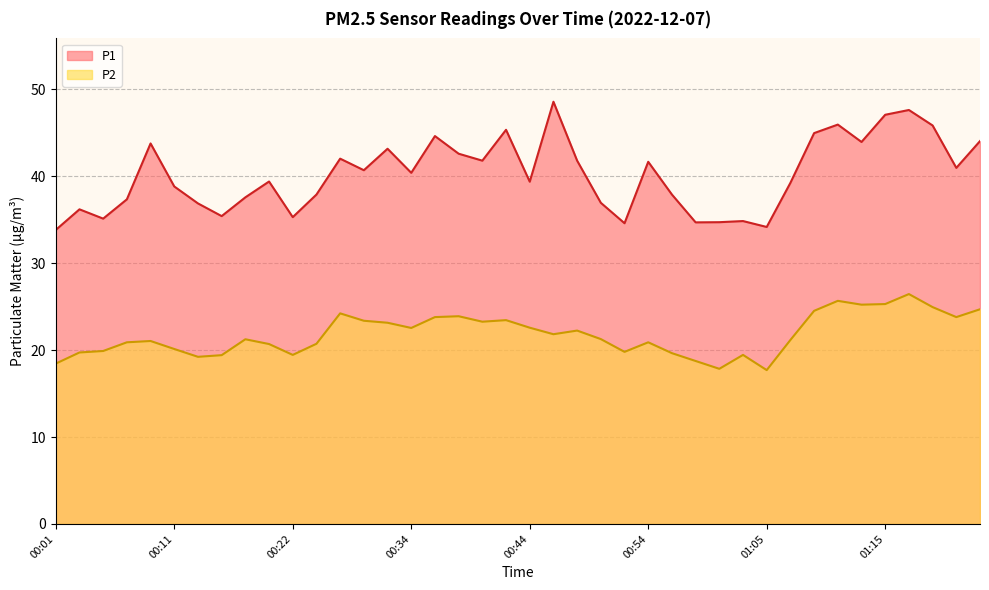

Is the value of P1 at 00:30 greater than the value of P2 at 00:01?

Yes